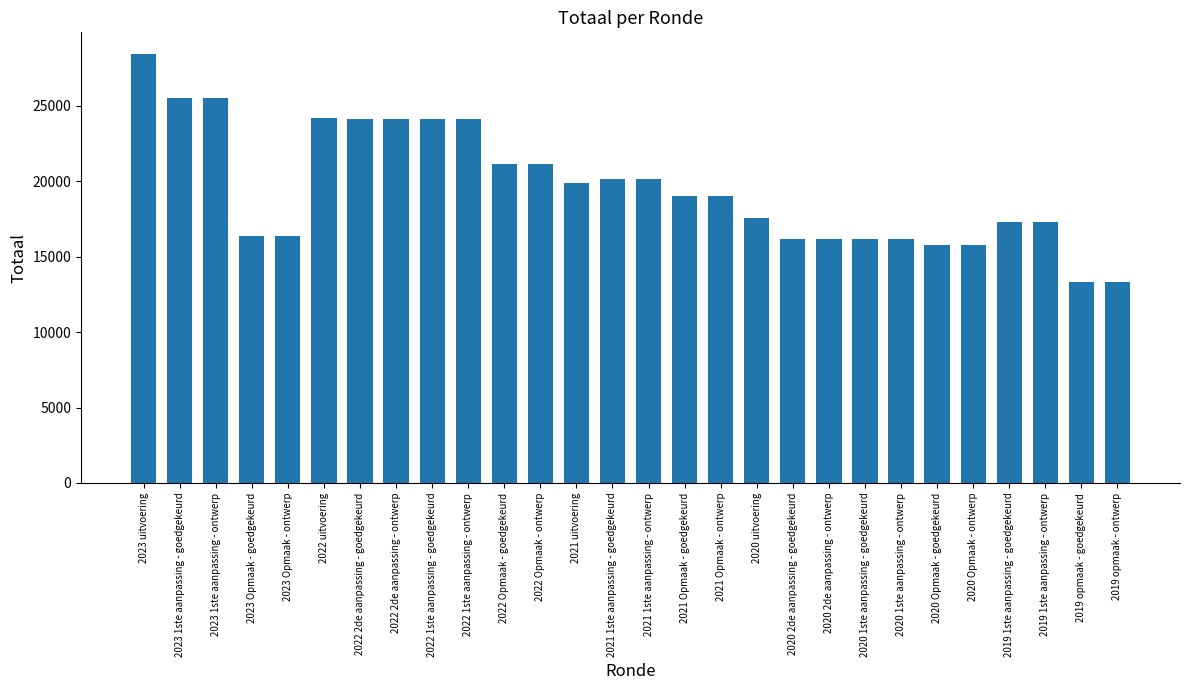

What is the sum of the values at 2021 1ste aanpassing - goedgekeurd and 2023 1ste aanpassing - goedgekeurd?

45673